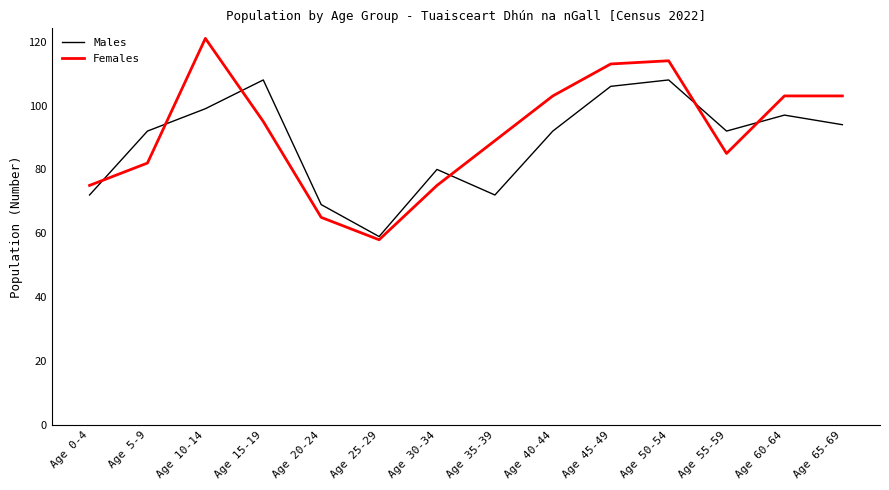

Is the value of Males at Age 0-4 greater than the value of Females at Age 5-9?

No